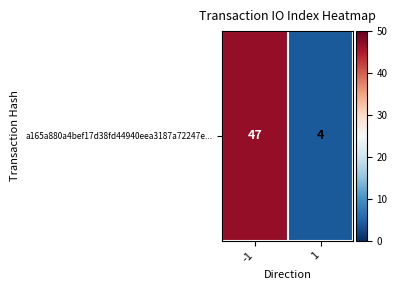

Rank the categories by value from highest to lowest.

-1, 1